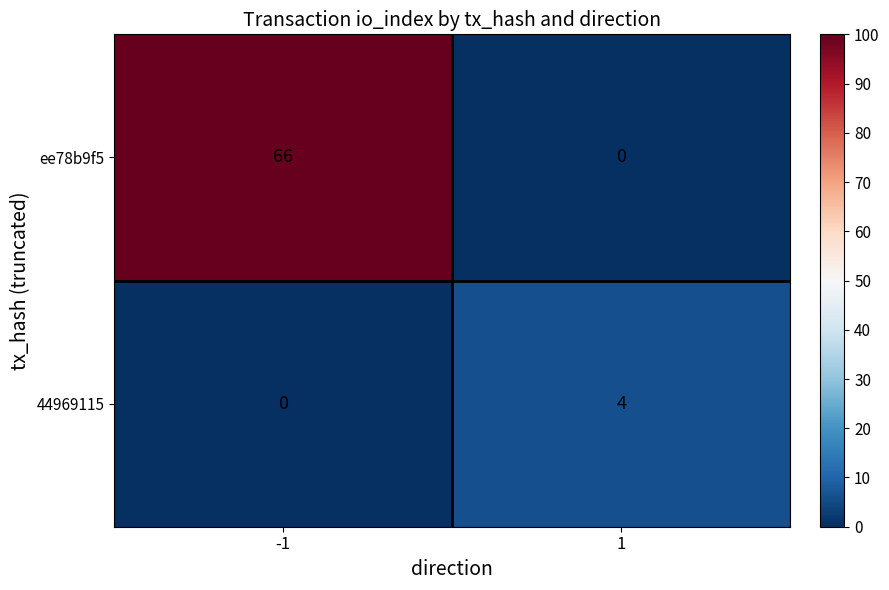

Reading left to right, list all the values displayed in this chart.

ee78b9f5: 66	0
44969115: 0	4